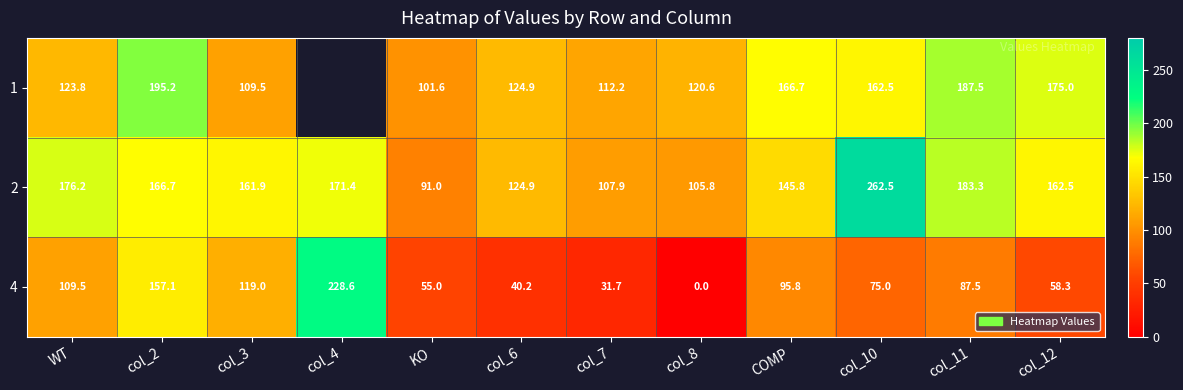

How many series are shown in this chart?

3